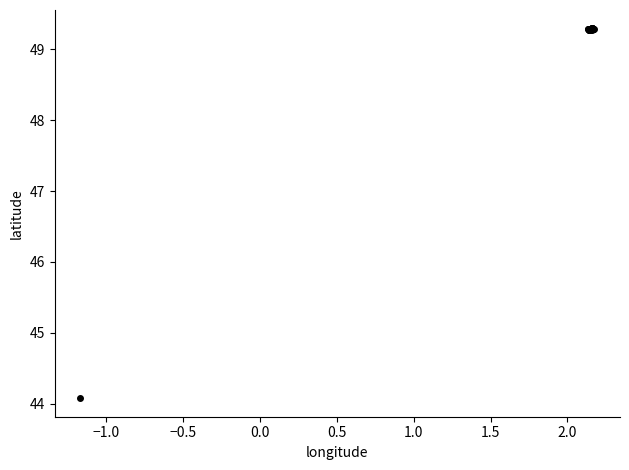

What Y value in the scatter plot is closest to 46?

44.1